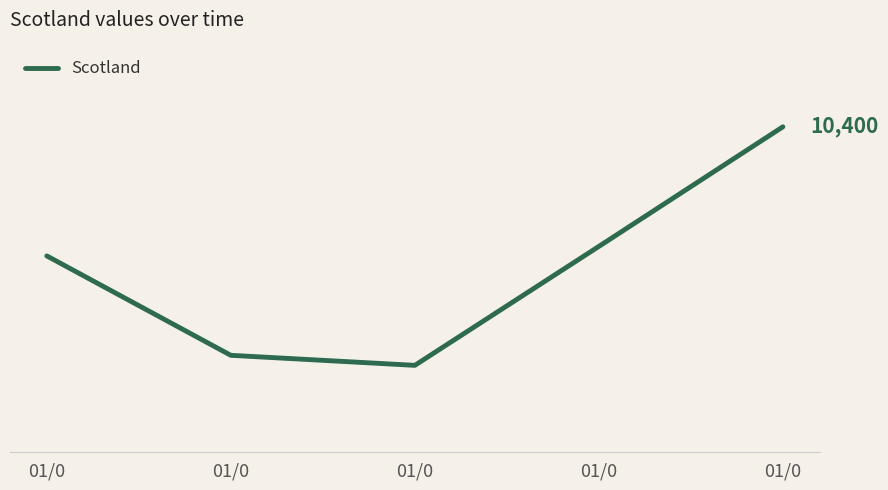

Reading left to right, extract all data points from this chart.

01/0=9448	01/0=8715	01/0=8641	01/0=9518	01/0=10400